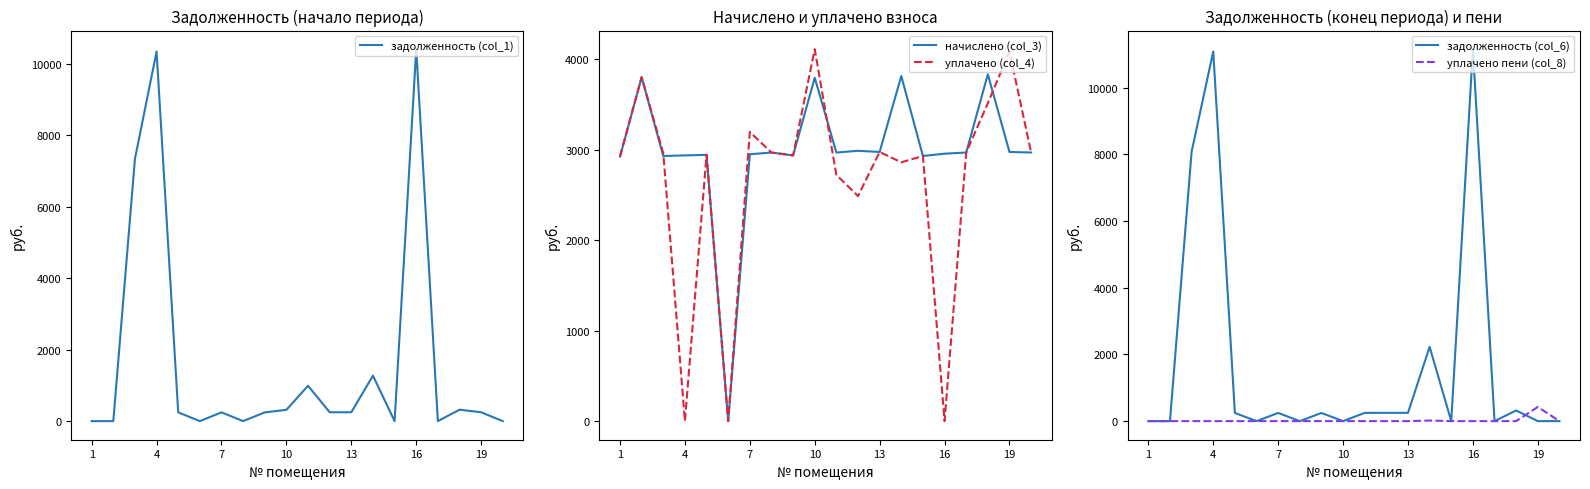

Where do уплачено пени (col_8) and задолженность (col_6) first cross each other?

8 and 9